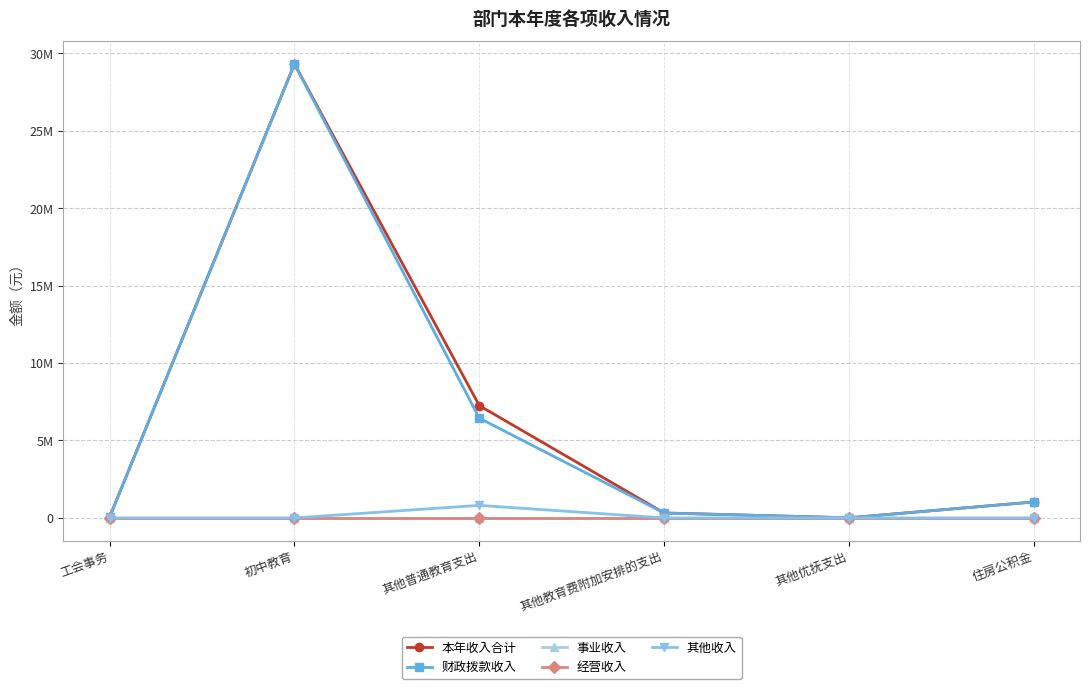

What is the label of the 6th point from the left?

住房公积金